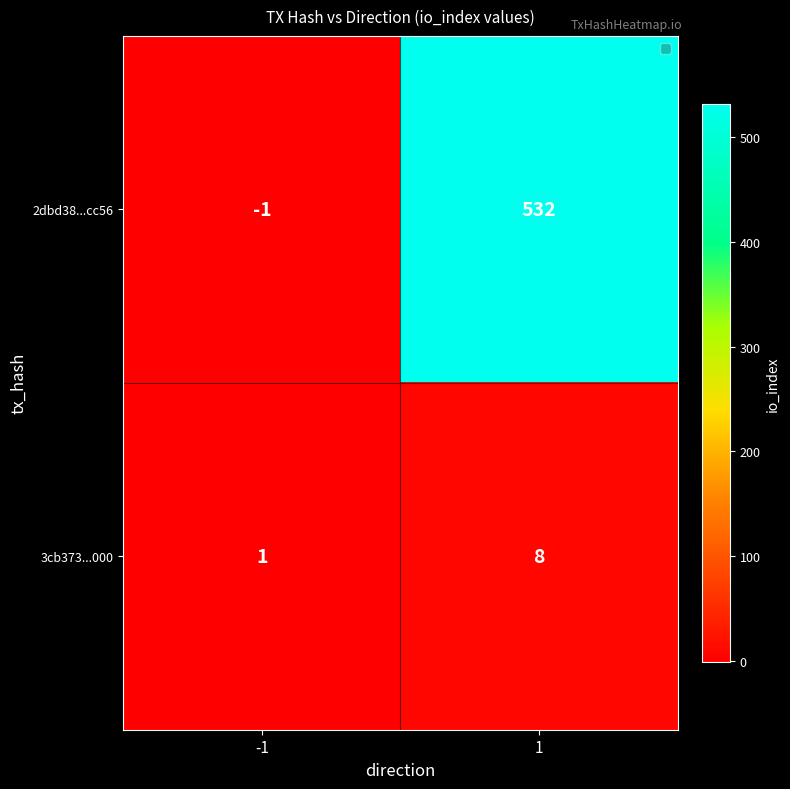

Reading left to right, list all the values displayed in this chart.

2dbd38...cc56: -1	532
3cb373...000: 1	8